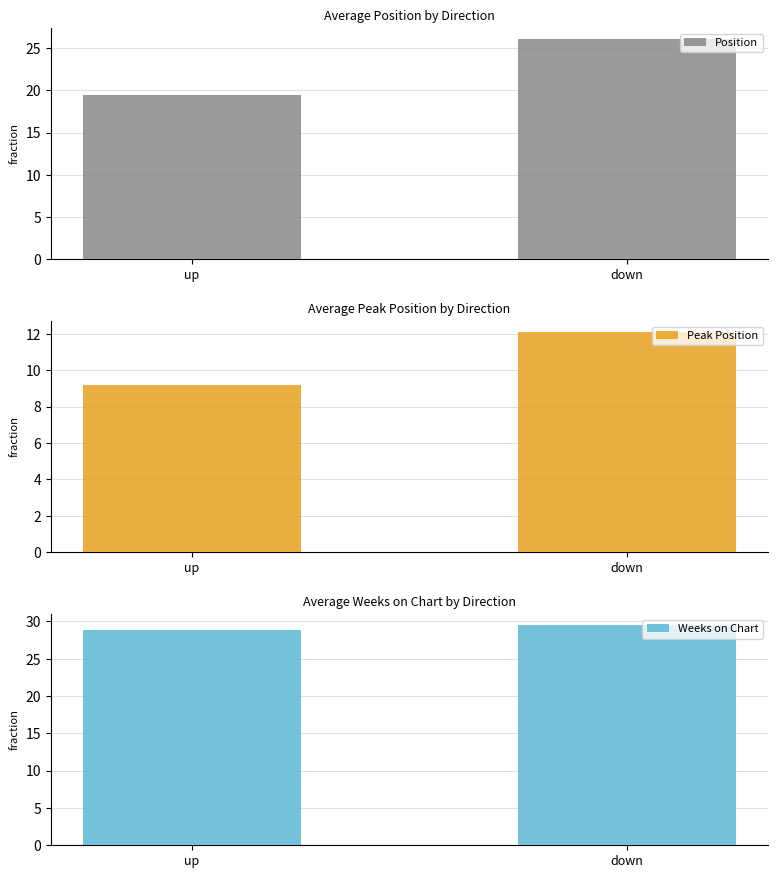

What is the label of the 2nd bar from the right?

up